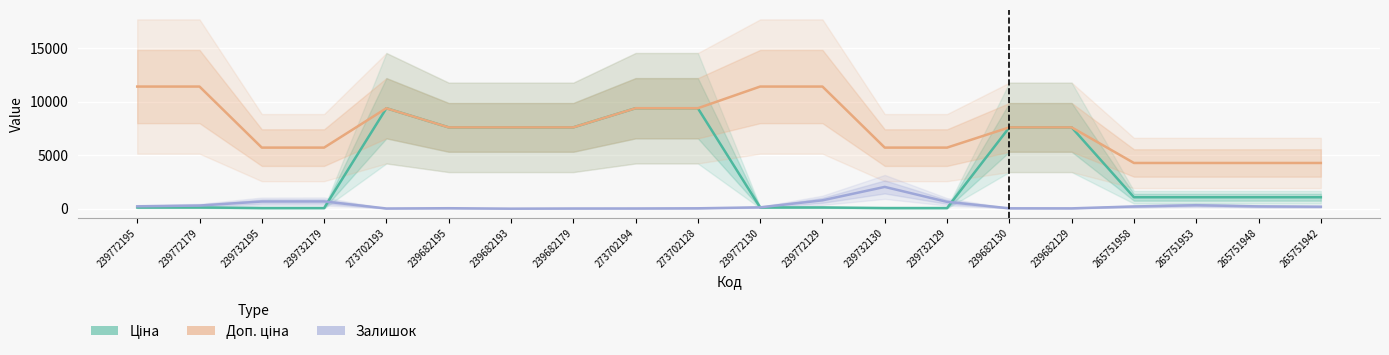

Reading left to right, what are all the values shown in this chart?

Ціна: 239772195=114.1	239772179=114.1	239732195=57.0	239732179=57.0	273702193=9384.0	239682195=7596.5	239682193=7596.5	239682179=7596.5	273702194=9384.0	273702128=9384.0	239772130=114.1	239772129=114.1	239732130=57.0	239732129=57.0	239682130=7596.5	239682129=7596.5	265751958=1067.3	265751953=1067.3	265751948=1067.3	265751942=1067.3
Доп. ціна: 239772195=11410.0	239772179=11410.0	239732195=5705.0	239732179=5705.0	273702193=9384.0	239682195=7596.5	239682193=7596.5	239682179=7596.5	273702194=9384.0	273702128=9384.0	239772130=11410.0	239772129=11410.0	239732130=5705.0	239732129=5705.0	239682130=7596.5	239682129=7596.5	265751958=4269.4	265751953=4269.4	265751948=4269.4	265751942=4269.4
Залишок: 239772195=218.0	239772179=290.0	239732195=670.0	239732179=676.0	273702193=16.0	239682195=42.0	239682193=0.0	239682179=15.0	273702194=18.0	273702128=34.0	239772130=124.0	239772129=781.0	239732130=2033.0	239732129=637.0	239682130=33.0	239682129=29.0	265751958=205.0	265751953=320.0	265751948=213.0	265751942=183.0